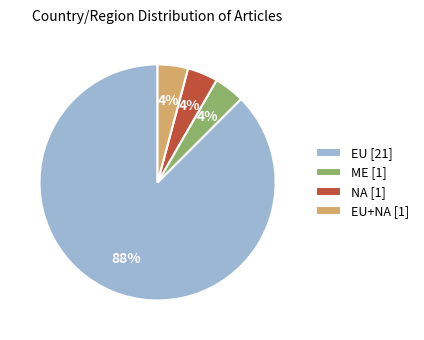

How many slices are in this pie chart?

4